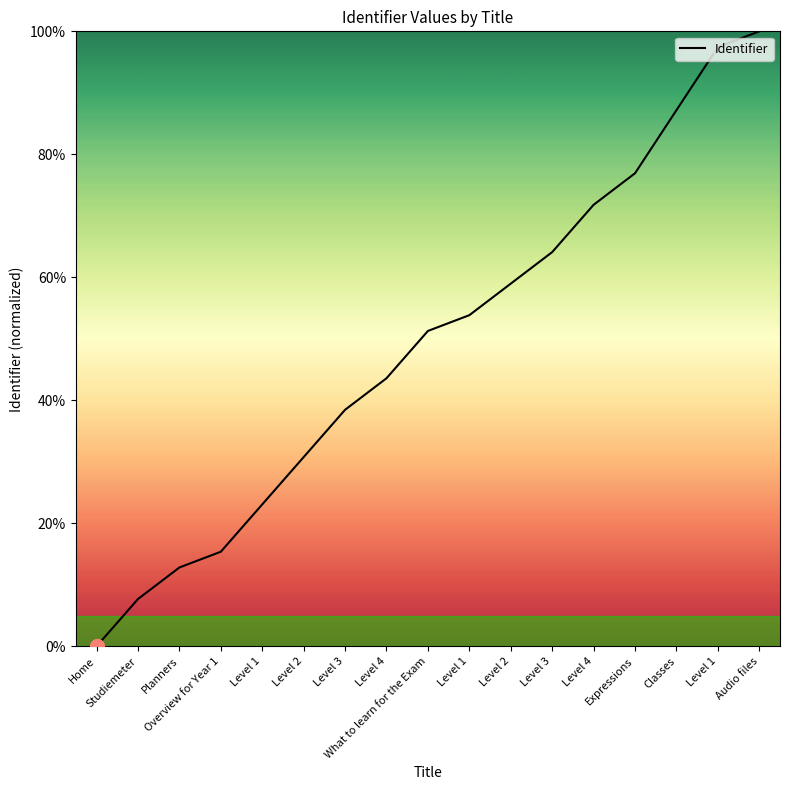

How many lines are shown in the chart?

1